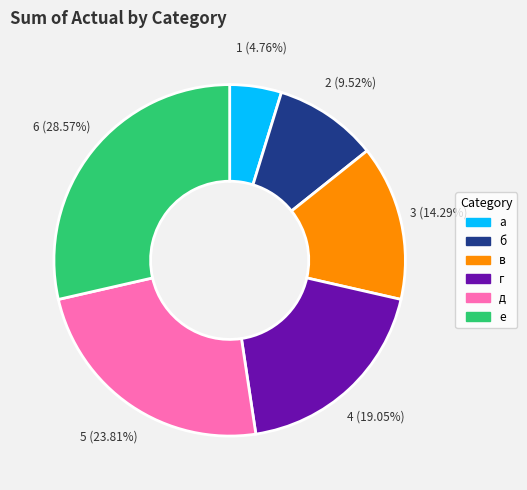

Rank the categories by value from lowest to highest.

а, б, в, г, д, е